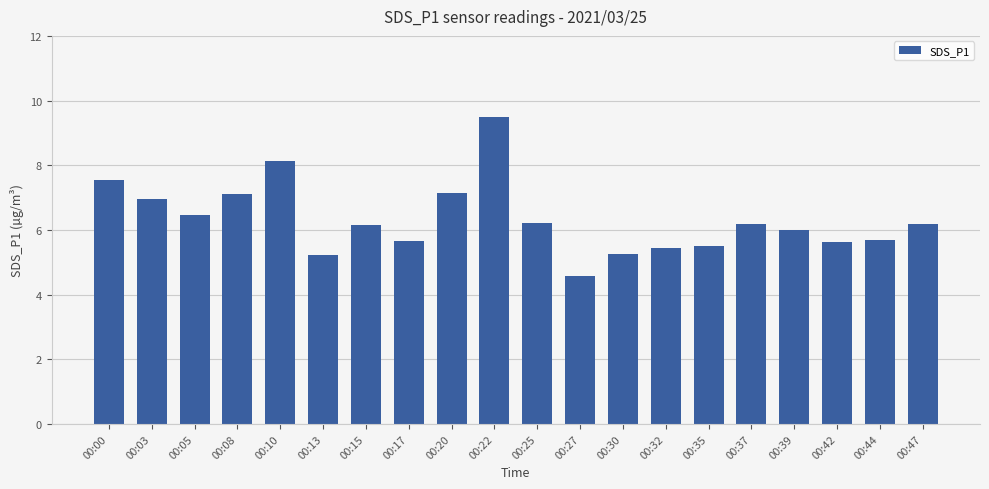

What is the average value?

6.3